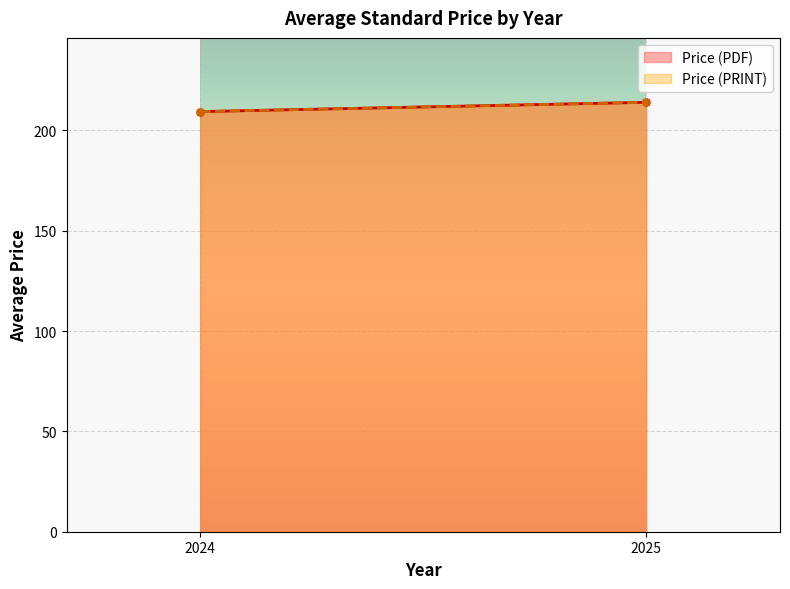

How many lines are shown in the chart?

2